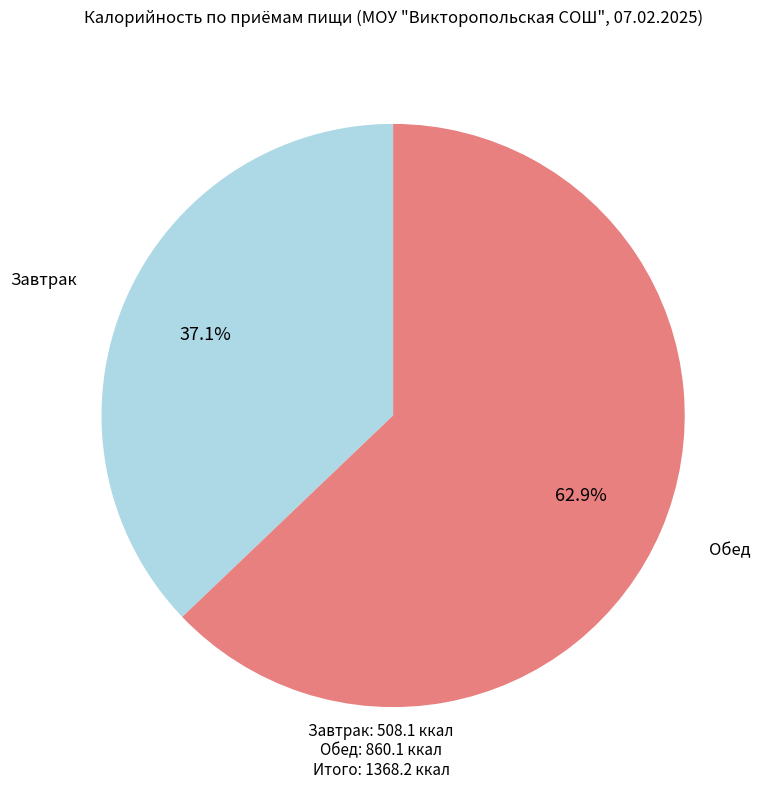

Rank the categories by value from lowest to highest.

Завтрак, Обед